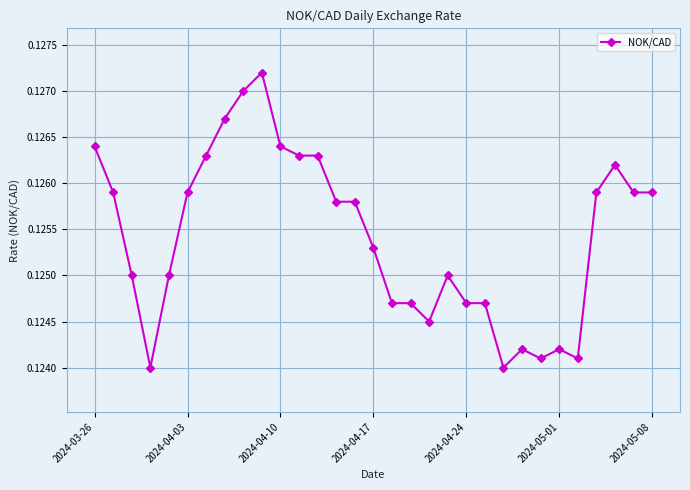

What is the sum of all values?

3.9